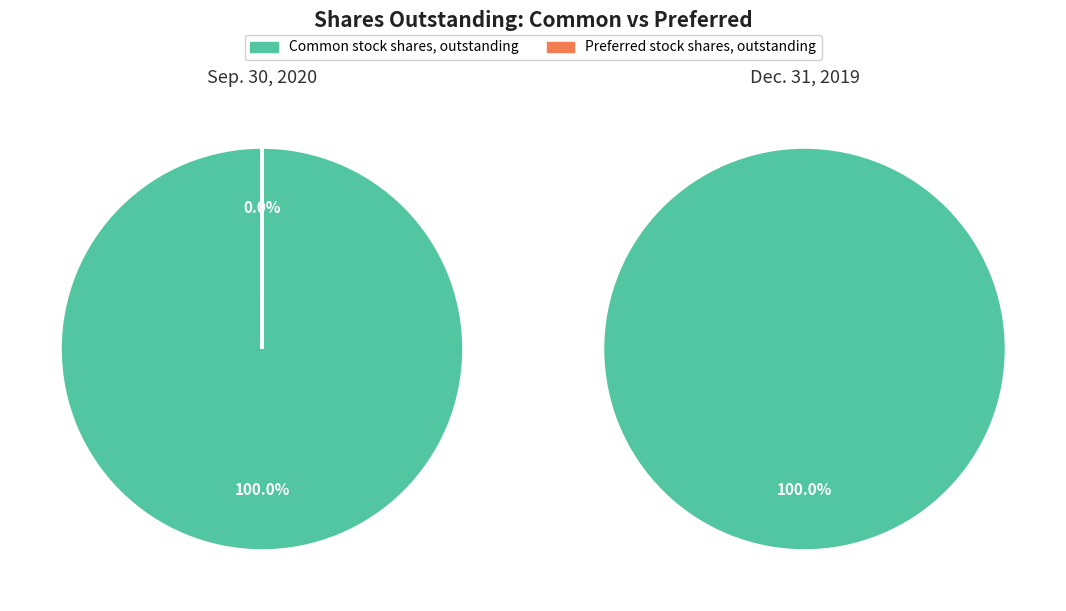

To the nearest percent, what is the combined percentage of Preferred stock shares, outstanding and Common stock shares, outstanding?

100%